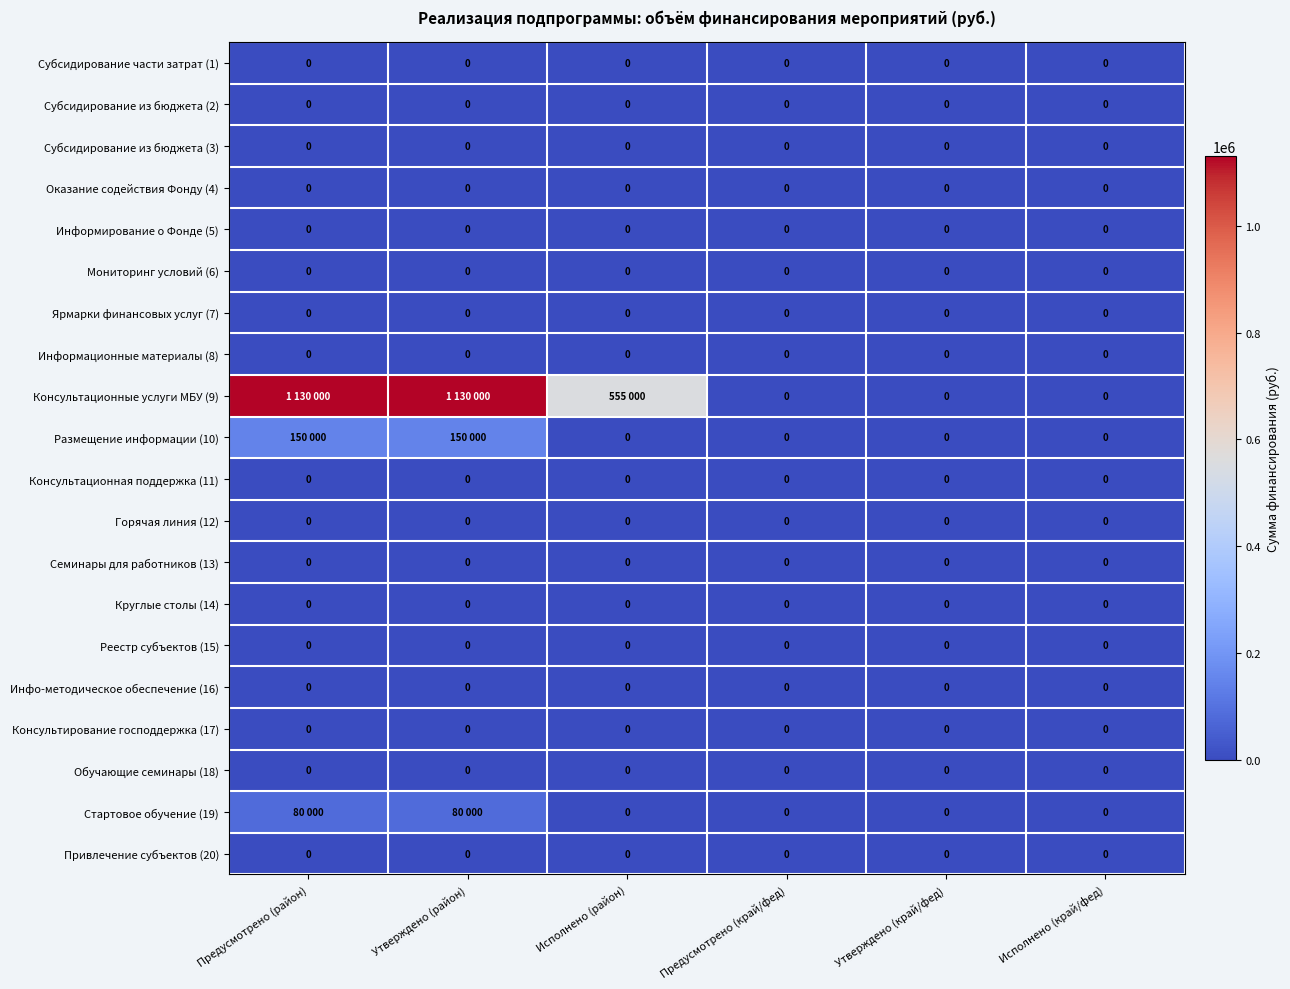

Is it true that Консультирование господдержка (17) equals 0 at Предусмотрено (район)?

True